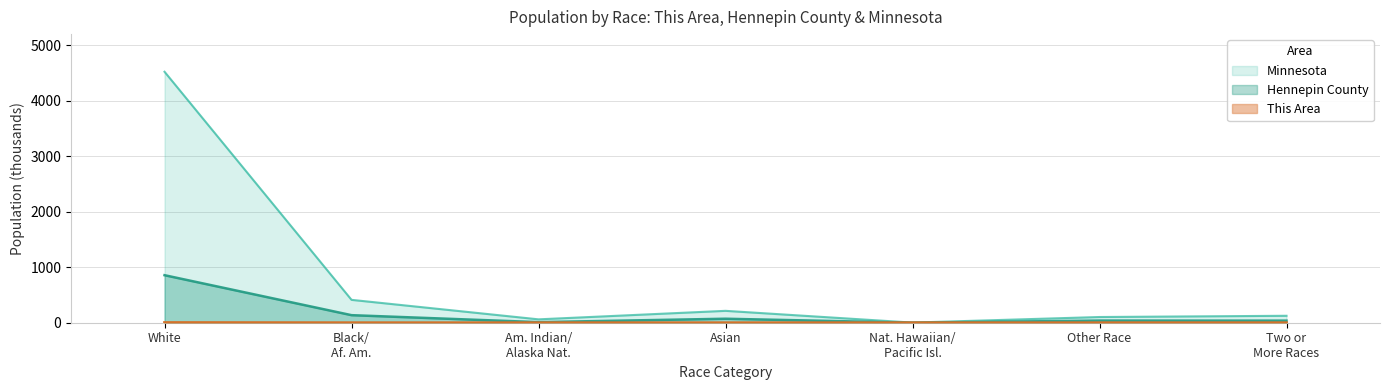

In This Area, how many points are lower than both neighbors (excluding endpoints)?

2